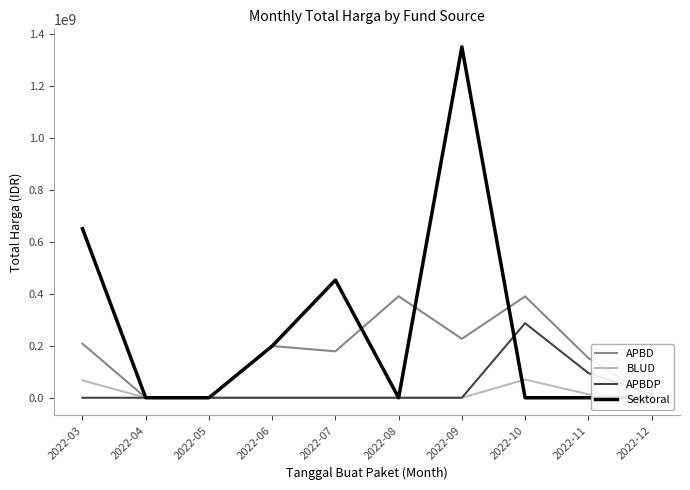

How many intersections are there between APBDP and Sektoral?

1